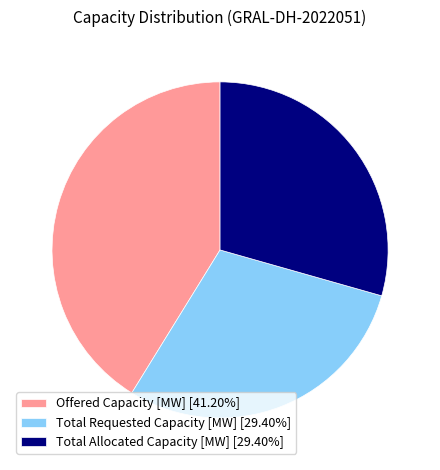

Do Total Allocated Capacity [MW] [29.40%] and Total Requested Capacity [MW] [29.40%] together represent more than half of the pie?

Yes